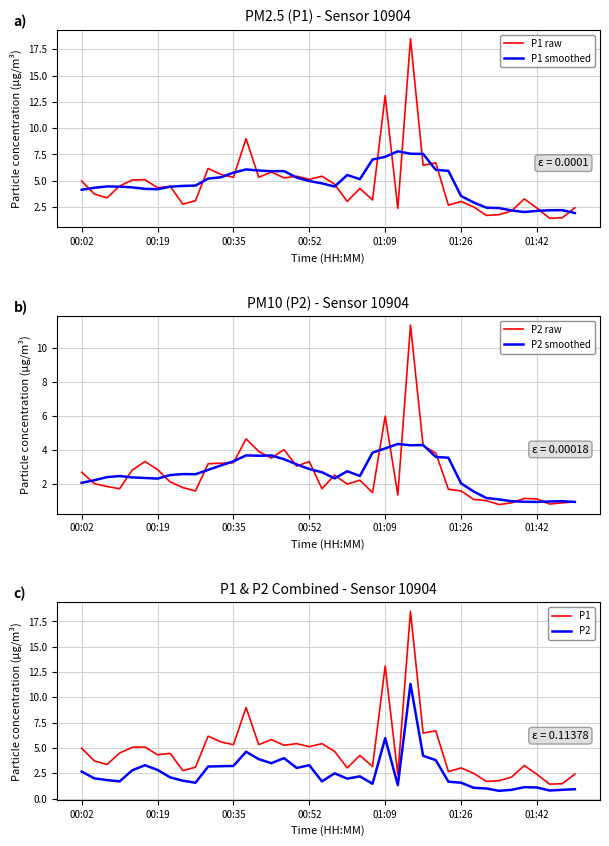

The value of P1 smoothed at 01:26 is 1.7. True or false?

False